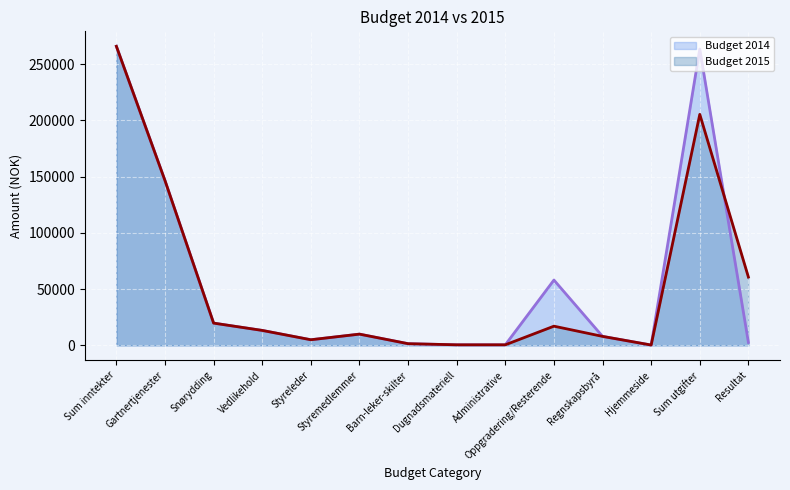

Between Resultat and Sum utgifter, which is larger?

Sum utgifter